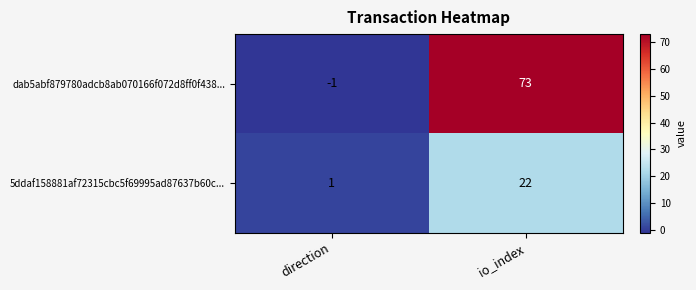

What is the highest value of the dab5abf879780adcb8ab070166f072d8ff0f438... series?

73